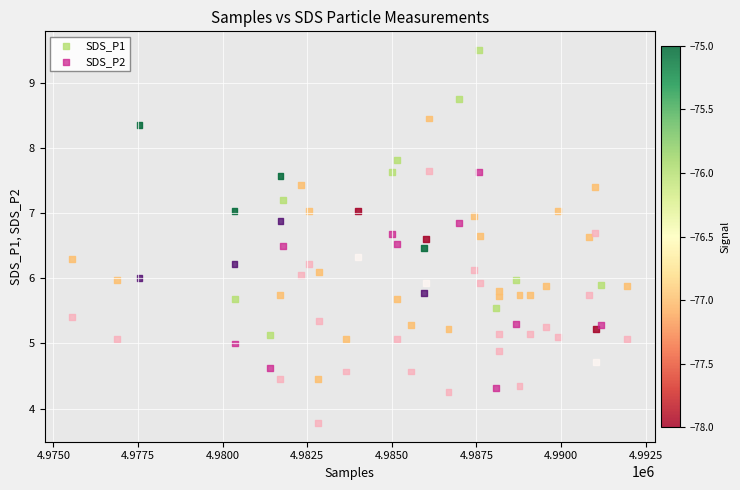

What is the X range (max minus min) for the scatter plot?

16393.0